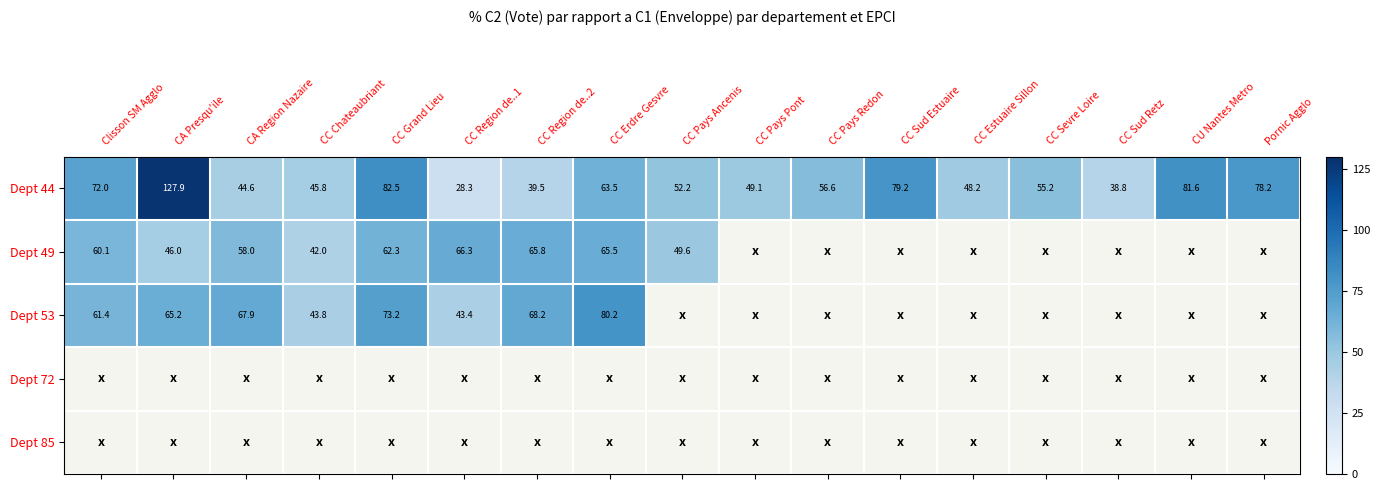

How many categories are shown in the chart?

17